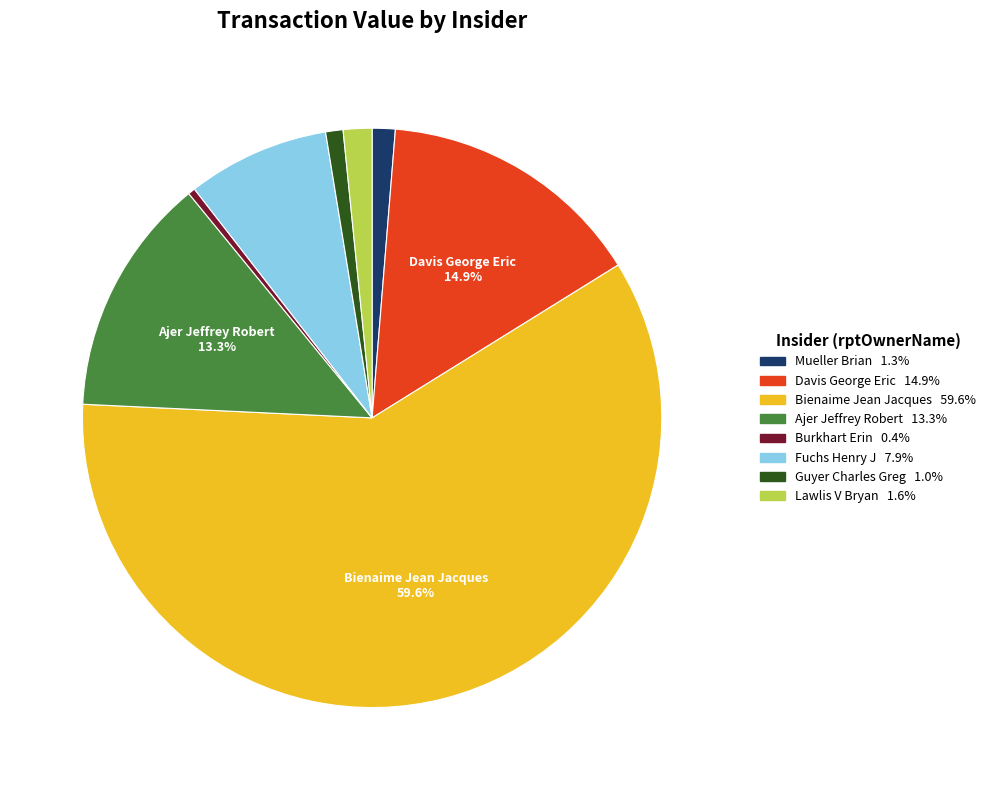

How many slices are in this pie chart?

8